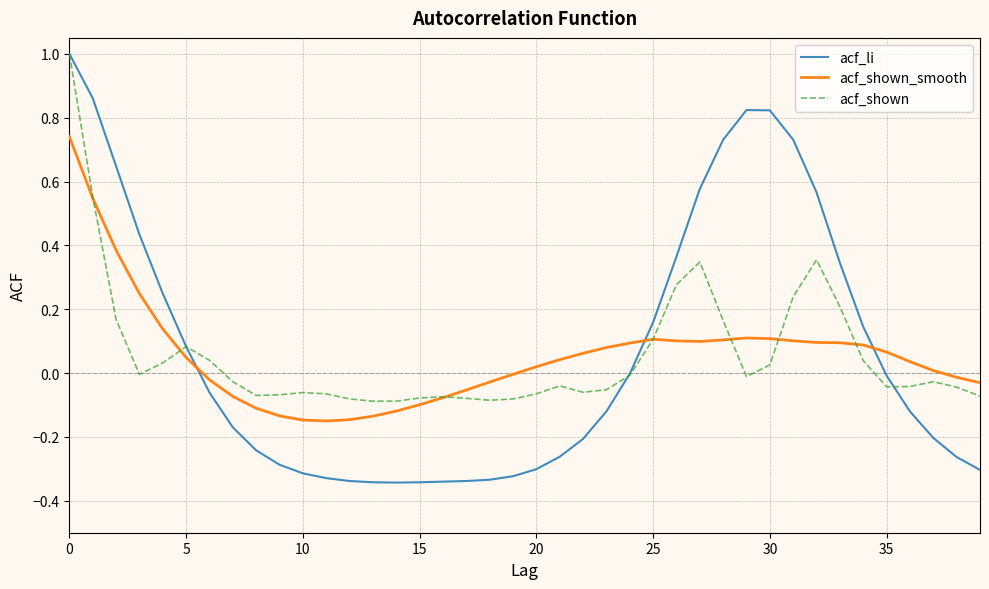

True or false: acf_li and acf_shown_smooth cross at least once.

True